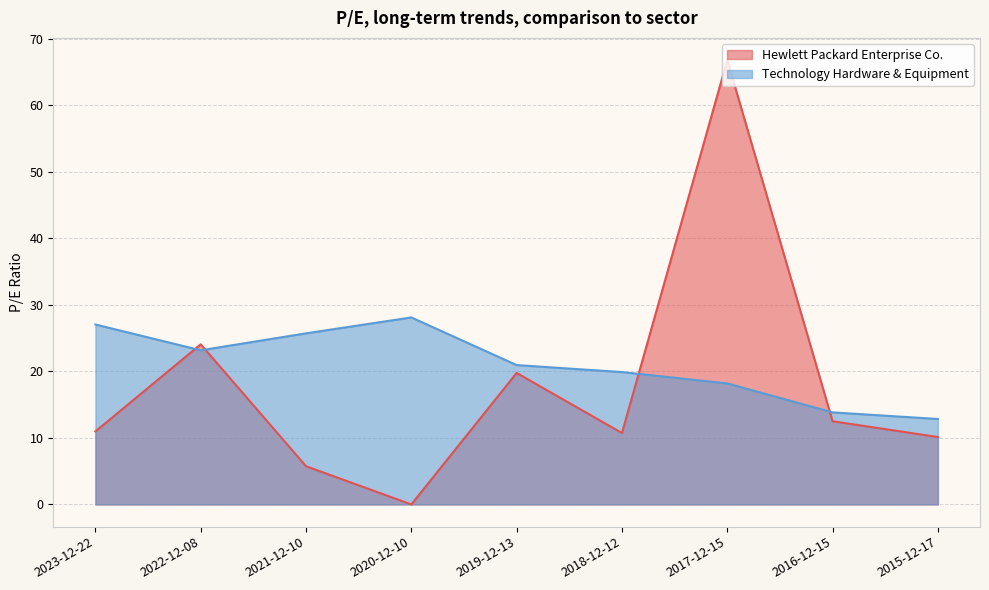

What is the difference between the Hewlett Packard Enterprise Co. values at 2021-12-10 and 2023-12-22?

5.2